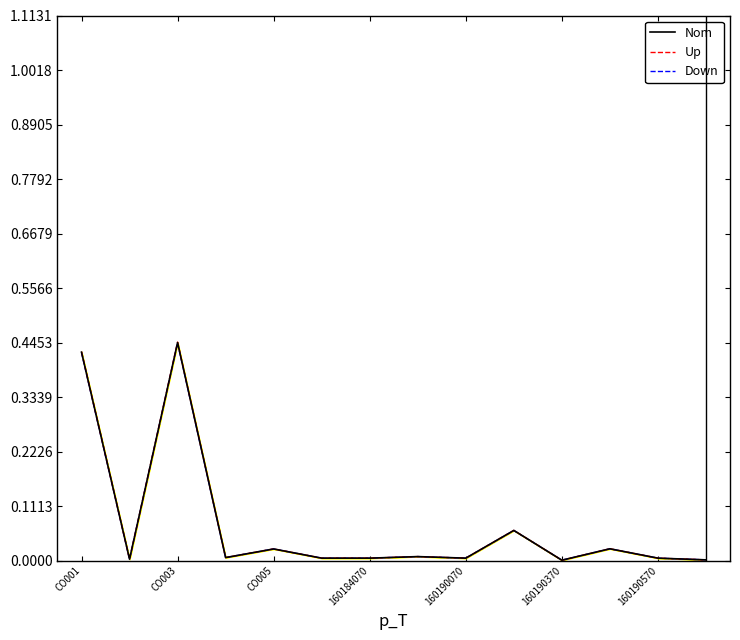

Does the chart display data point markers on the line(s)?

No